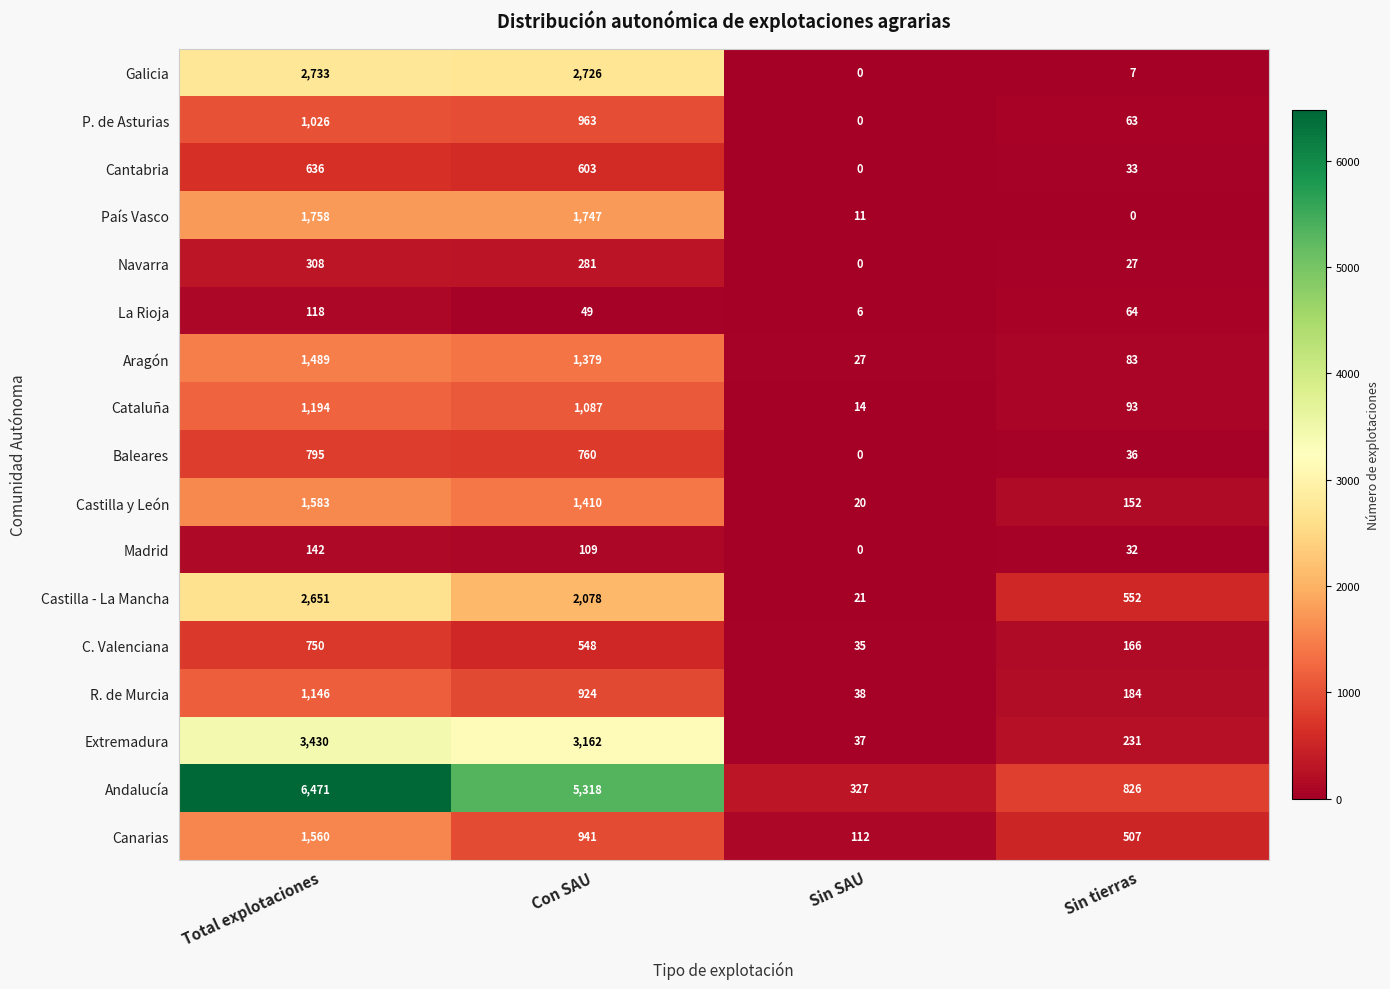

How many data points in La Rioja are less than 64?

2